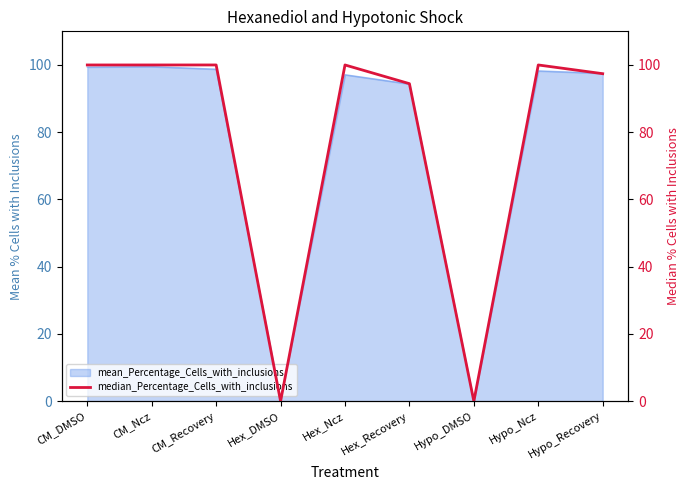

Which has a higher value, Hex_Recovery or Hypo_DMSO?

Hex_Recovery